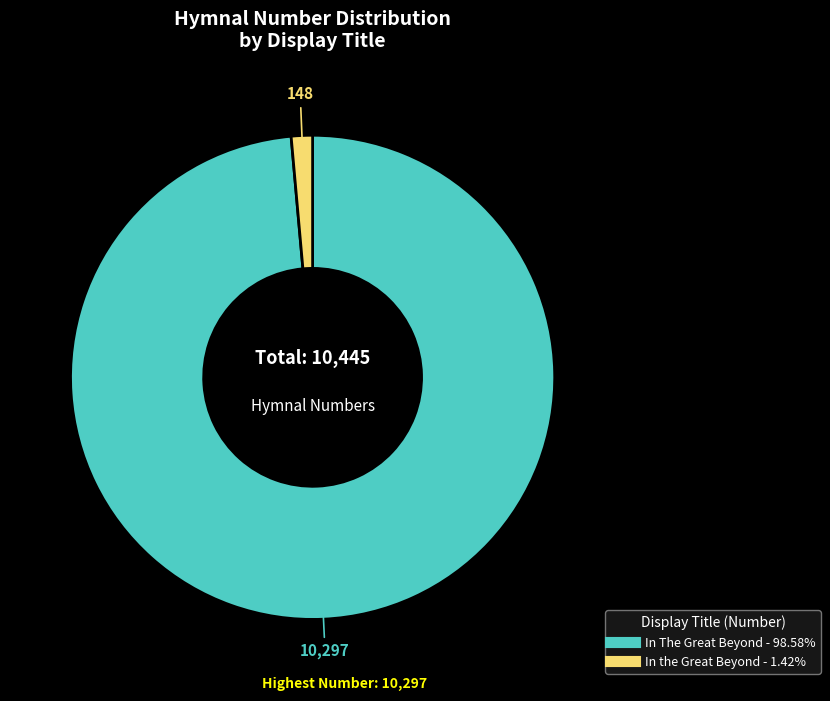

Does In The Great Beyond account for over 50% of the chart?

Yes